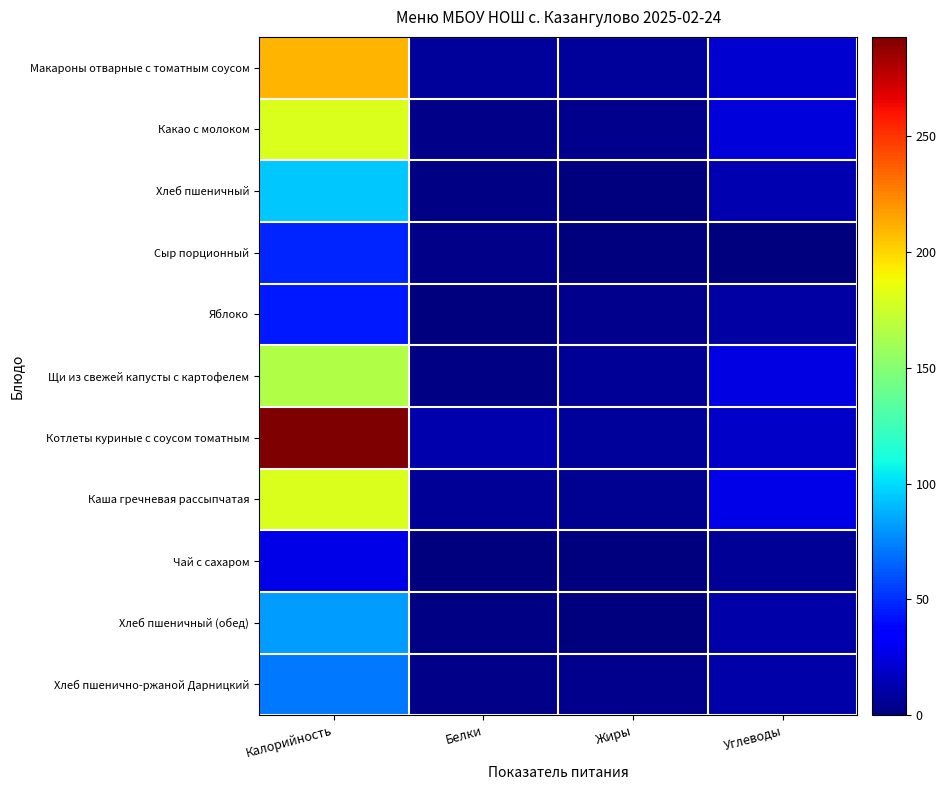

Between Калорийность and Углеводы, which series saw the biggest shift?

Котлеты куриные с соусом томатным